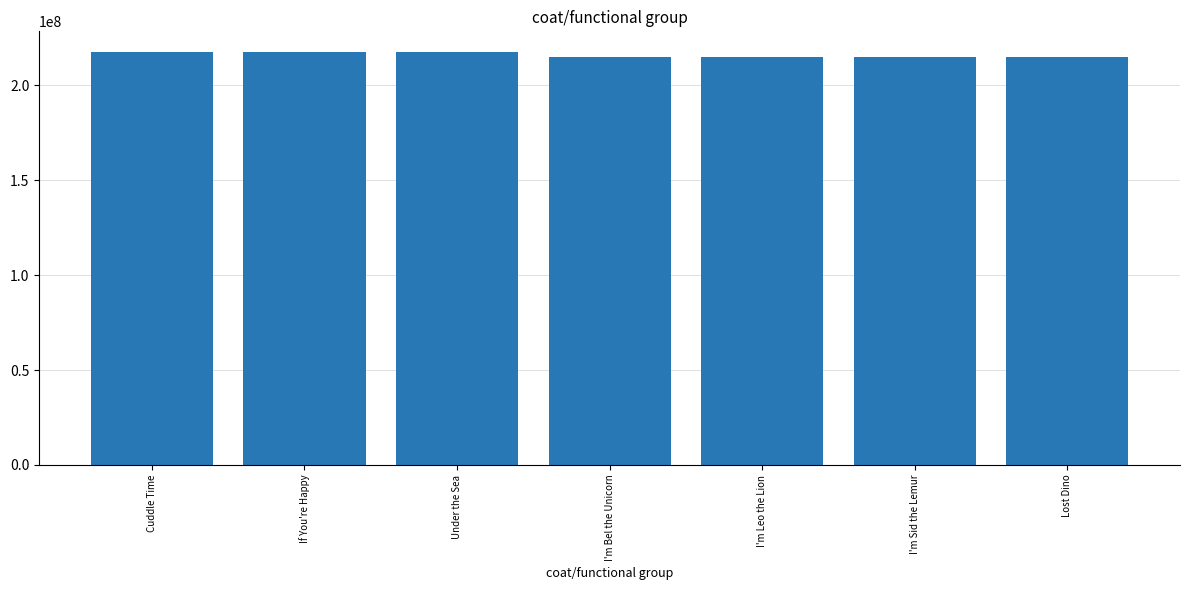

Is it true that the value at I'm Sid the Lemur is 214855504?

True